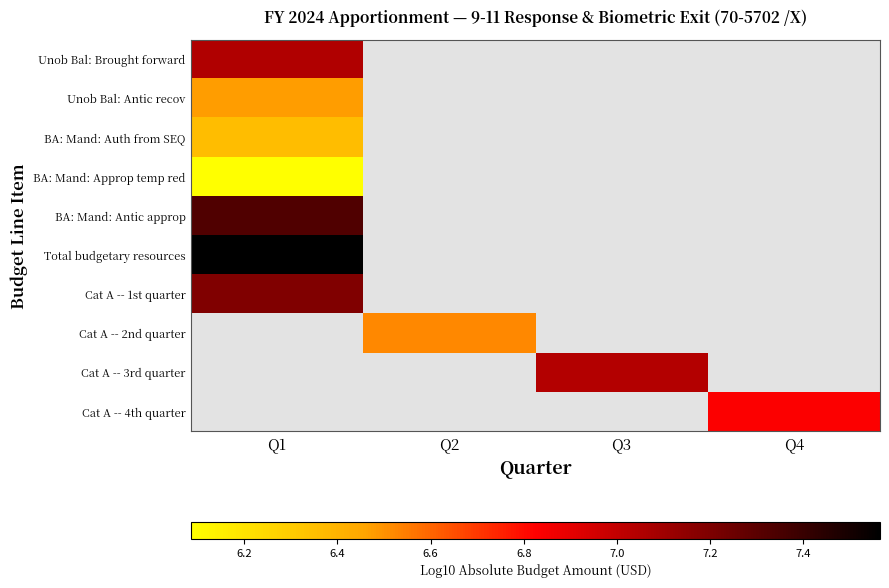

How many series are shown in this chart?

10